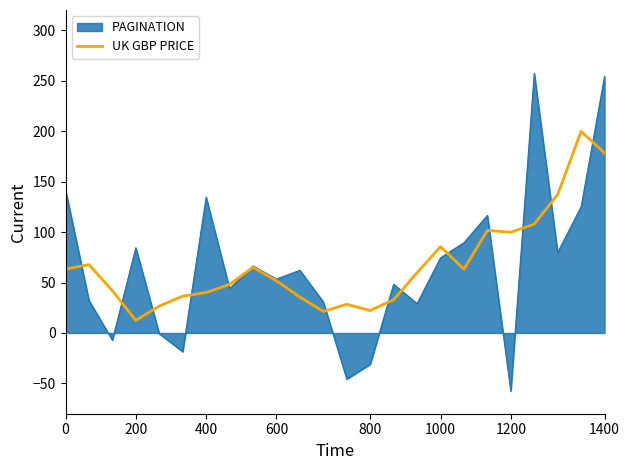

Which series has the widest spread of values?

PAGINATION